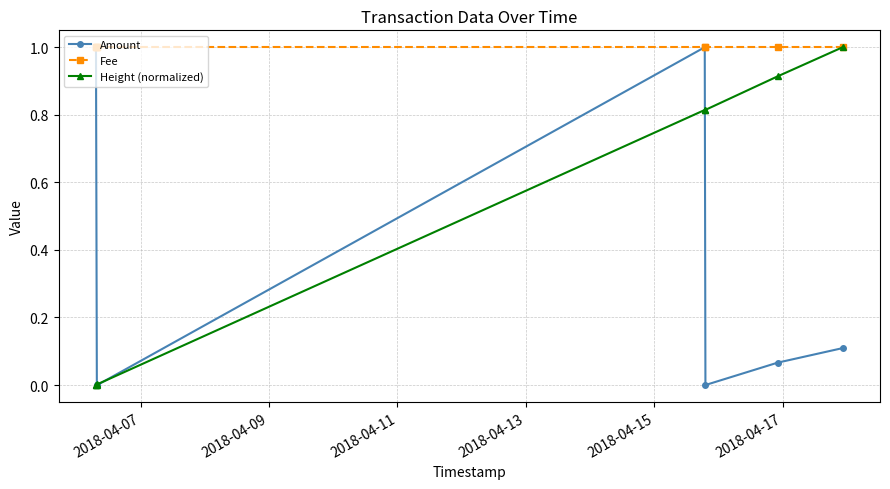

How many lines are shown in the chart?

3